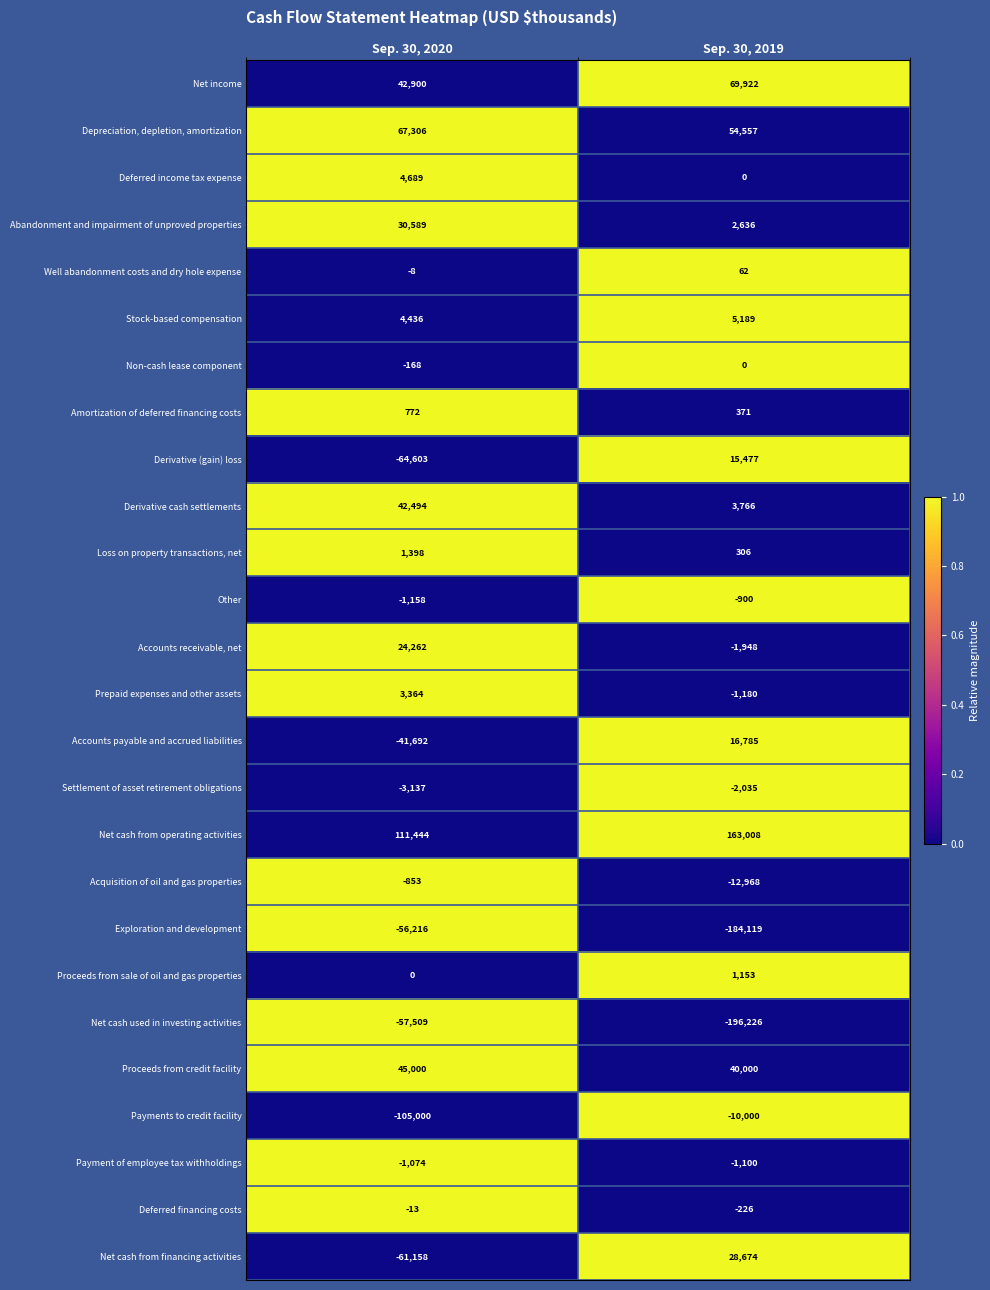

At how many categories does at least one series exceed 0?

2